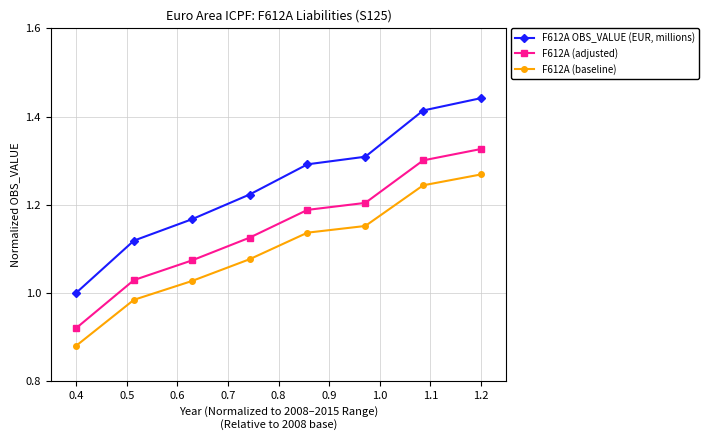

Which series has the widest spread of values?

F612A OBS_VALUE (EUR, millions)